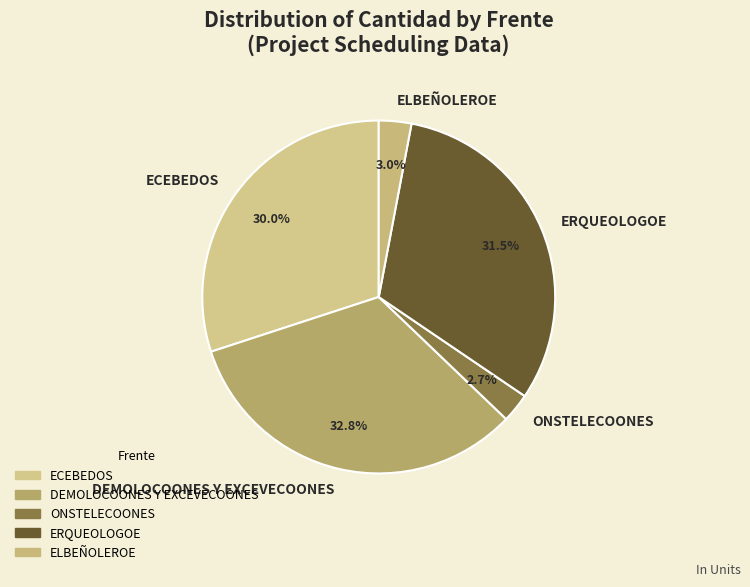

Is the sum of ONSTELECOONES and DEMOLOCOONES Y EXCEVECOONES greater than half?

No